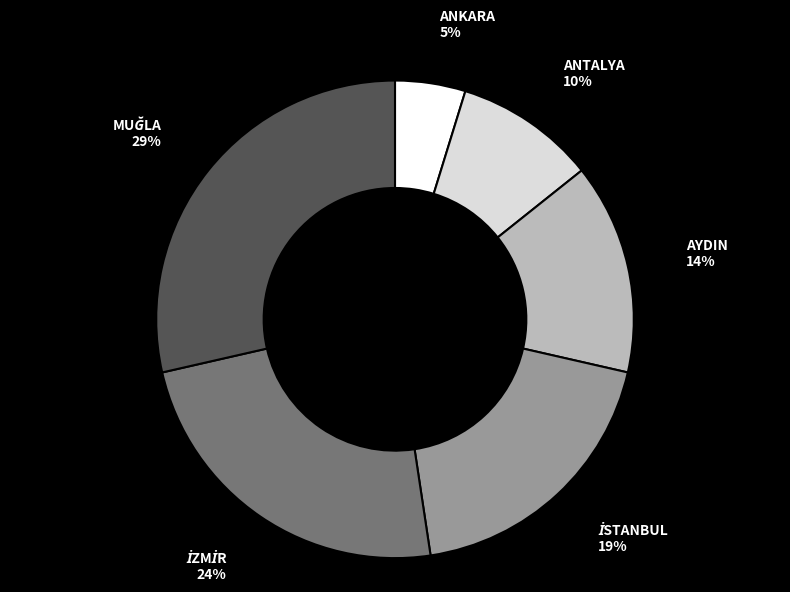

Is there a majority slice in this chart?

No